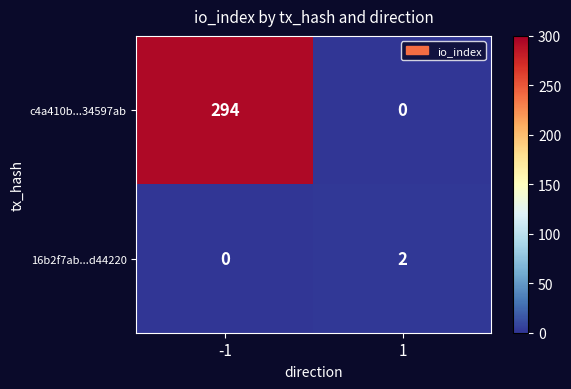

What is the spread (max minus min) of values at 1?

2